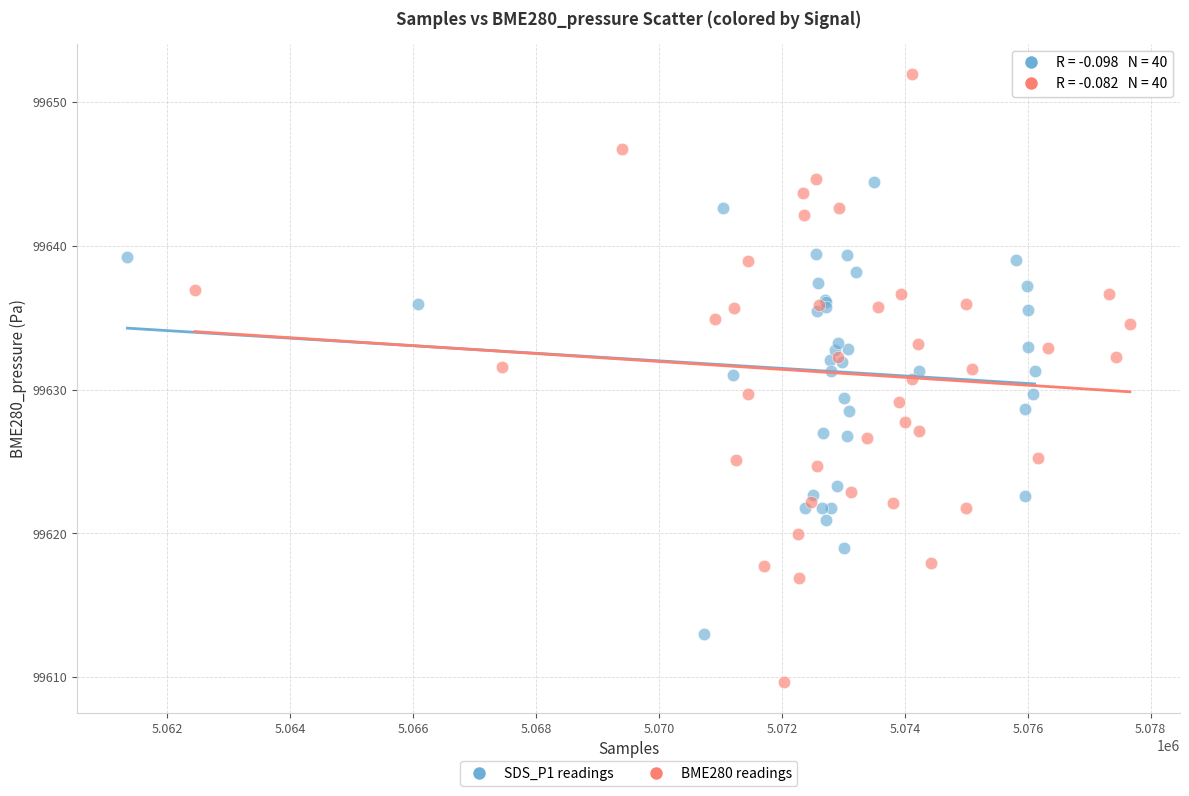

Which series has the widest spread of Y values?

BME280 readings